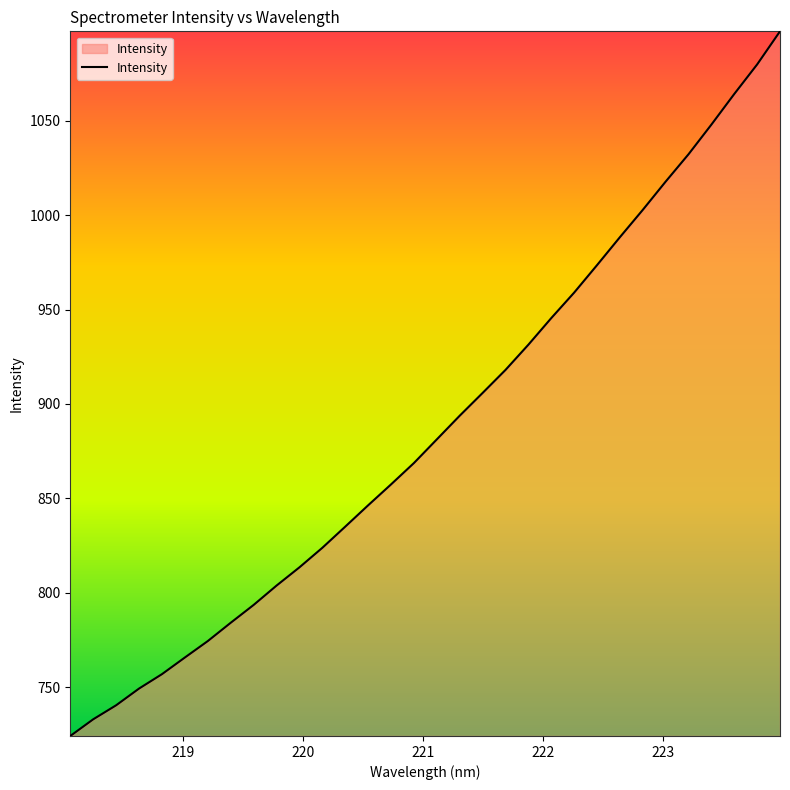

What is the greatest value displayed?

1097.4